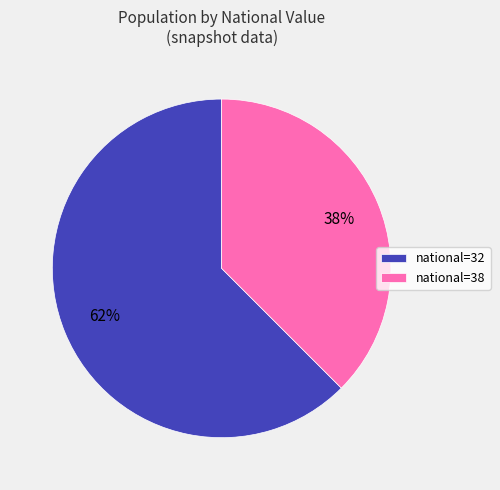

To the nearest percent, what portion does national=32 represent?

62%